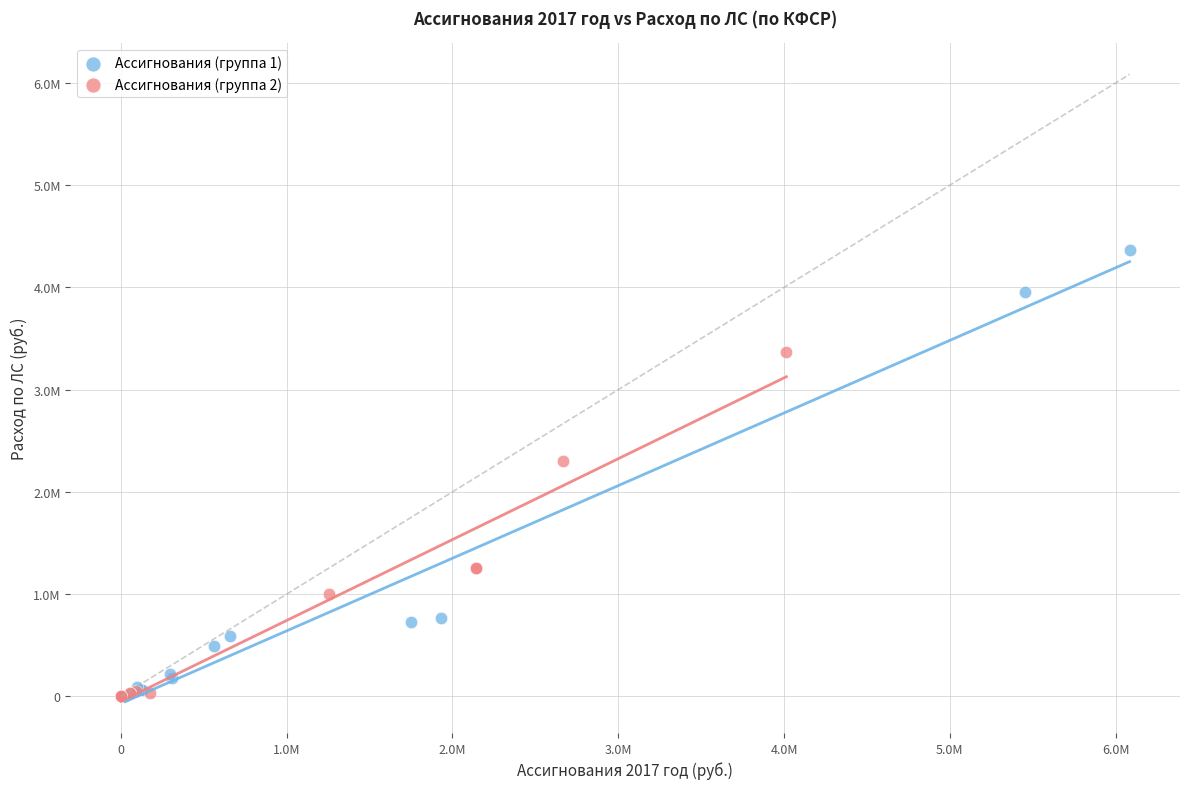

What are all the series names shown in the legend?

Ассигнования (группа 1), Ассигнования (группа 2)